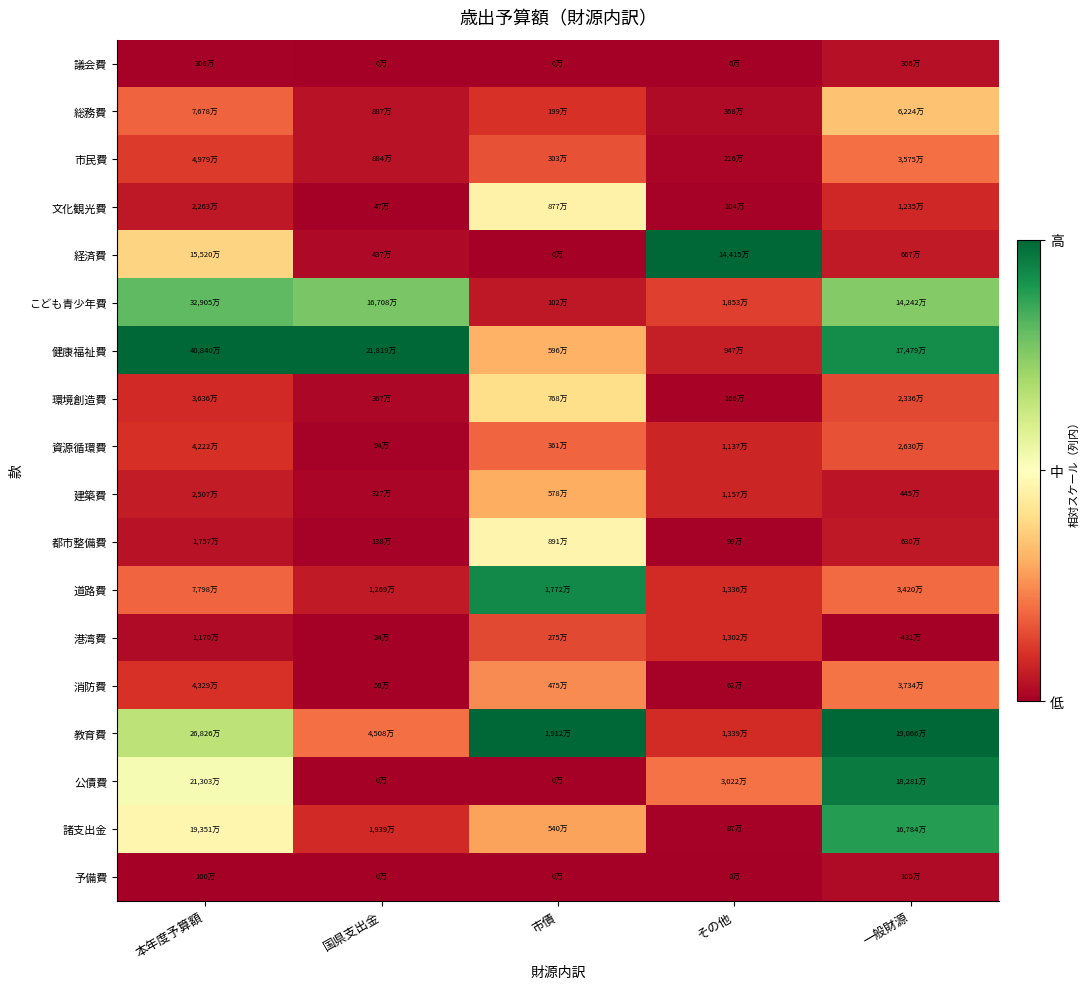

Reading right to left, transcribe all the data shown in this chart.

議会費: 一般財源=0.0	その他=0.0	市債=0.0	国県支出金=0.0	本年度予算額=0.0
総務費: 一般財源=0.3	その他=0.0	市債=0.1	国県支出金=0.0	本年度予算額=0.2
市民費: 一般財源=0.2	その他=0.0	市債=0.2	国県支出金=0.0	本年度予算額=0.1
文化観光費: 一般財源=0.1	その他=0.0	市債=0.5	国県支出金=0.0	本年度予算額=0.1
経済費: 一般財源=0.1	その他=1.0	市債=0.0	国県支出金=0.0	本年度予算額=0.4
こども青少年費: 一般財源=0.8	その他=0.1	市債=0.1	国県支出金=0.8	本年度予算額=0.8
健康福祉費: 一般財源=0.9	その他=0.1	市債=0.3	国県支出金=1.0	本年度予算額=1.0
環境創造費: 一般財源=0.1	その他=0.0	市債=0.4	国県支出金=0.0	本年度予算額=0.1
資源循環費: 一般財源=0.2	その他=0.1	市債=0.2	国県支出金=0.0	本年度予算額=0.1
建築費: 一般財源=0.0	その他=0.1	市債=0.3	国県支出金=0.0	本年度予算額=0.1
都市整備費: 一般財源=0.1	その他=0.0	市債=0.5	国県支出金=0.0	本年度予算額=0.0
道路費: 一般財源=0.2	その他=0.1	市債=0.9	国県支出金=0.1	本年度予算額=0.2
港湾費: 一般財源=0.0	その他=0.1	市債=0.1	国県支出金=0.0	本年度予算額=0.0
消防費: 一般財源=0.2	その他=0.0	市債=0.2	国県支出金=0.0	本年度予算額=0.1
教育費: 一般財源=1.0	その他=0.1	市債=1.0	国県支出金=0.2	本年度予算額=0.7
公債費: 一般財源=1.0	その他=0.2	市債=0.0	国県支出金=0.0	本年度予算額=0.5
諸支出金: 一般財源=0.9	その他=0.0	市債=0.3	国県支出金=0.1	本年度予算額=0.5
予備費: 一般財源=0.0	その他=0.0	市債=0.0	国県支出金=0.0	本年度予算額=0.0